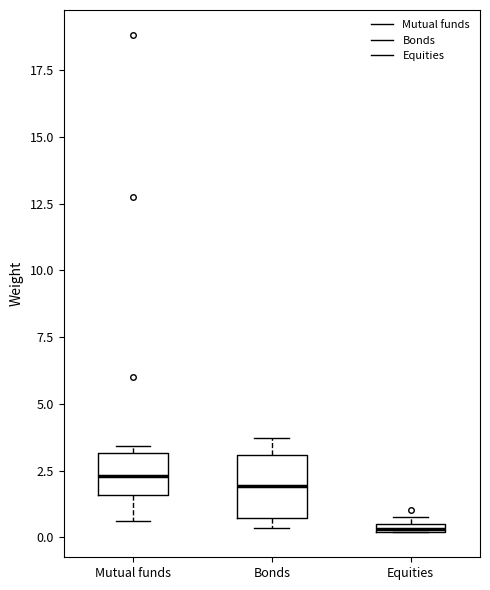

Where is the upper edge of the box for Equities on the y-axis? The values are not printed on the chart, so give them approximately, as read against the axis.

0.5